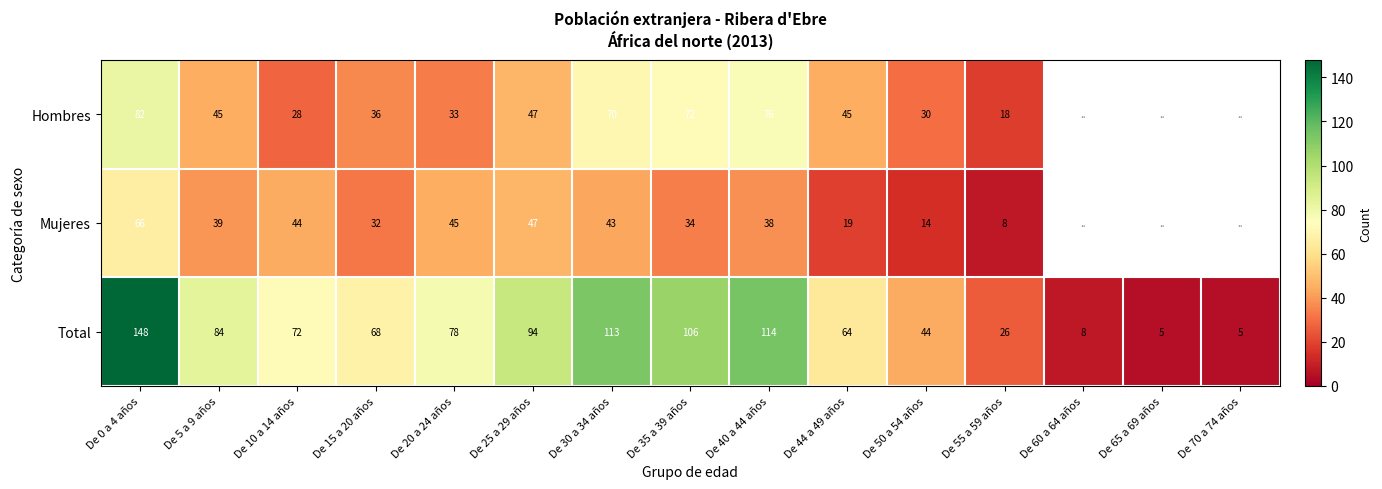

What is the spread (max minus min) of values at De 44 a 49 años?

45